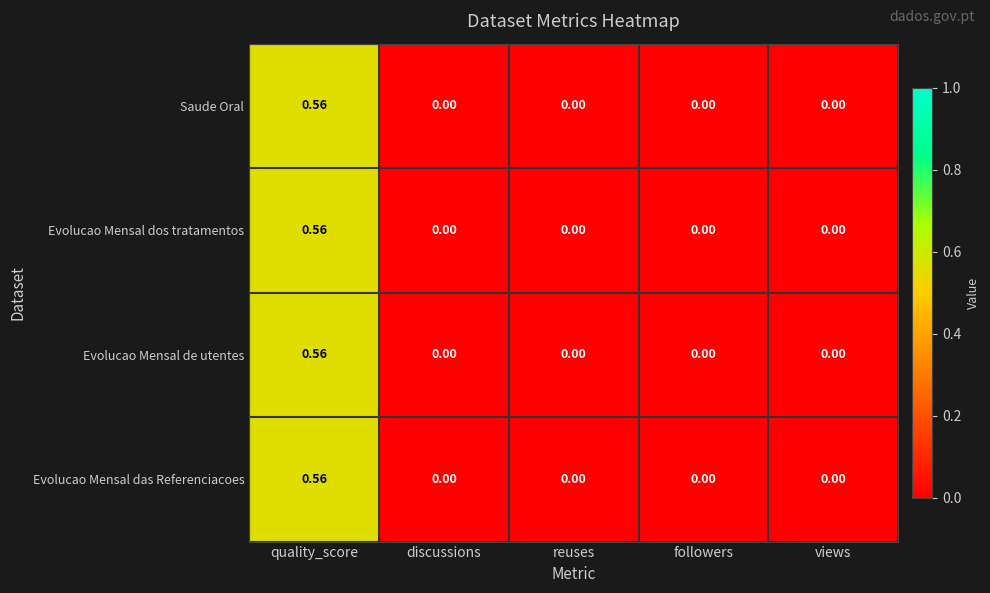

Which label corresponds to the largest value in the chart?

quality_score